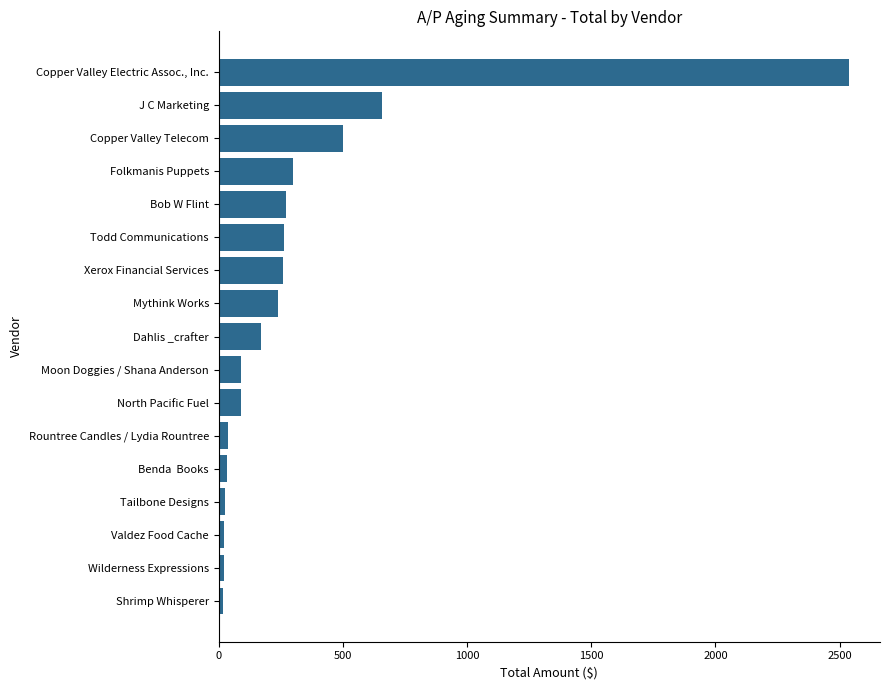

Between Benda  Books and Mythink Works, which is larger?

Mythink Works